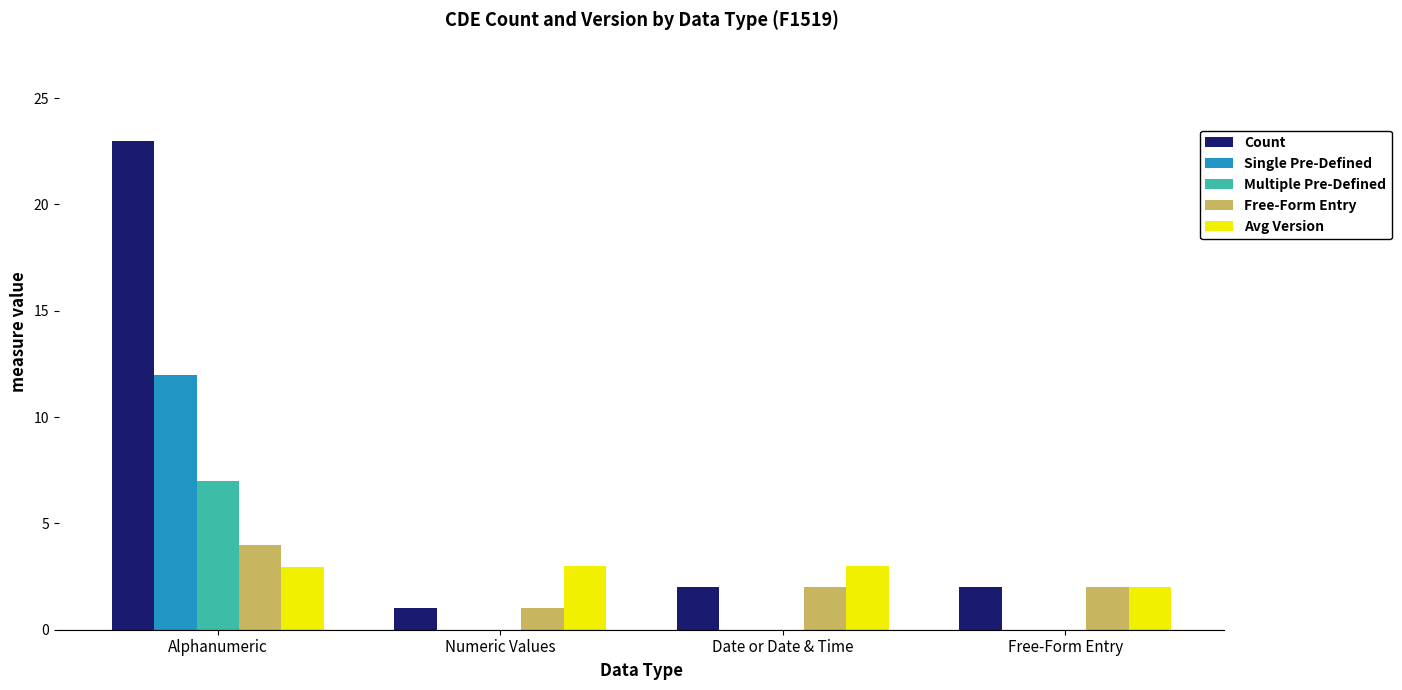

What are all the series names shown in the legend?

Count, Single Pre-Defined, Multiple Pre-Defined, Free-Form Entry, Avg Version